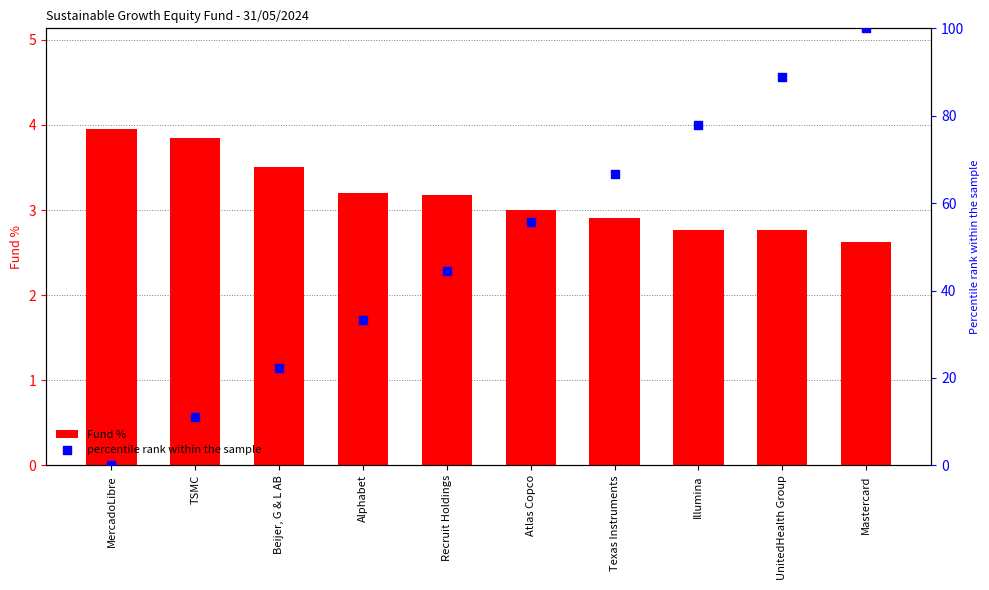

Which series reaches the maximum Y coordinate?

percentile rank within the sample